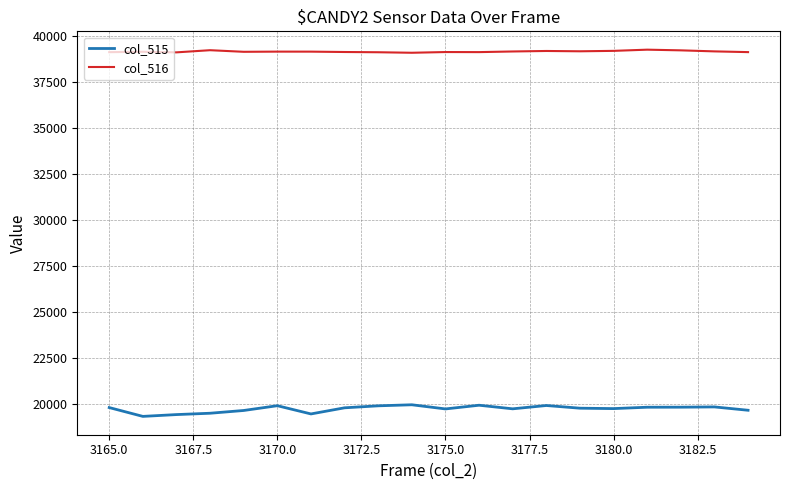

Count the number of data series in this chart.

2